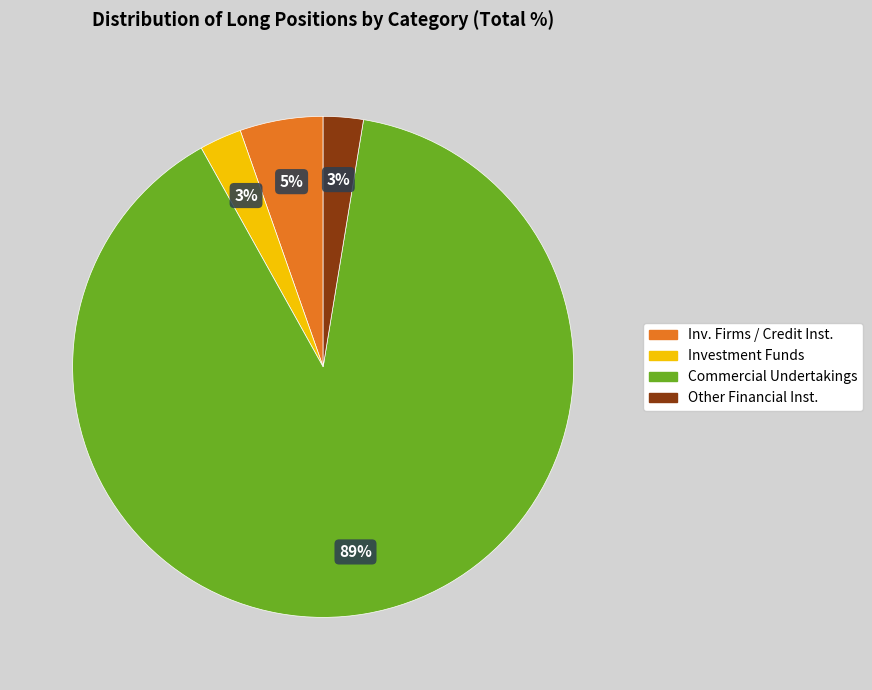

How many segments does this pie chart have?

4